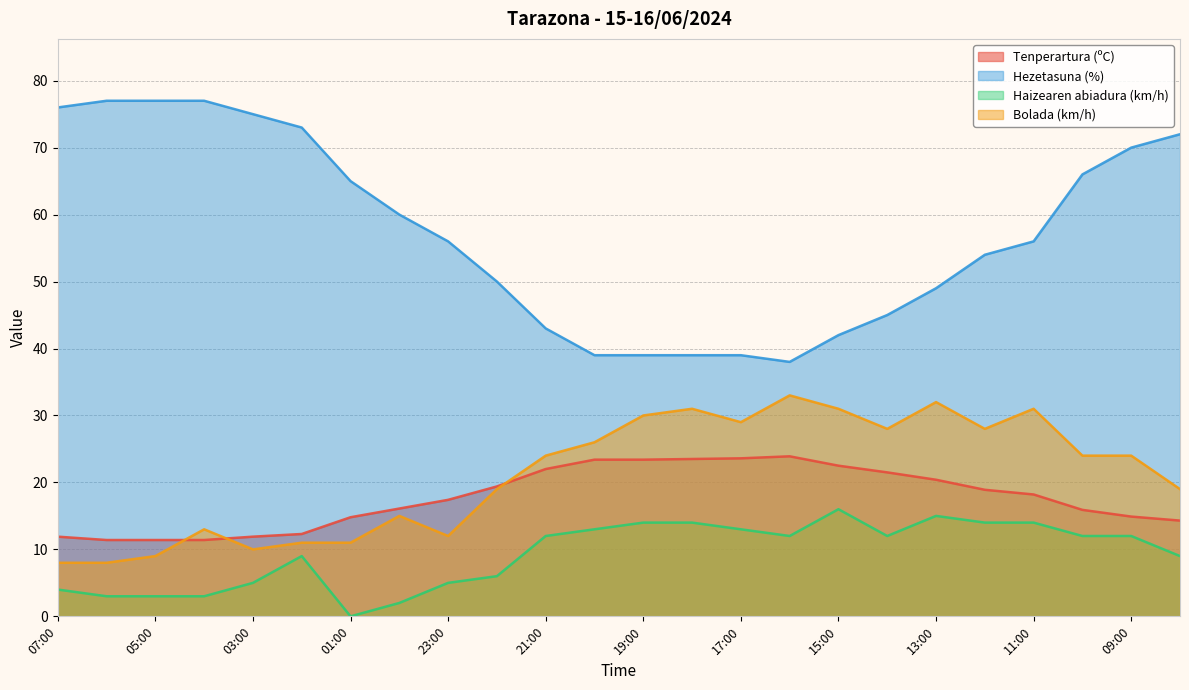

What is the difference between the Tenperartura (ºC) values at 01:00 and 08:00?

0.5